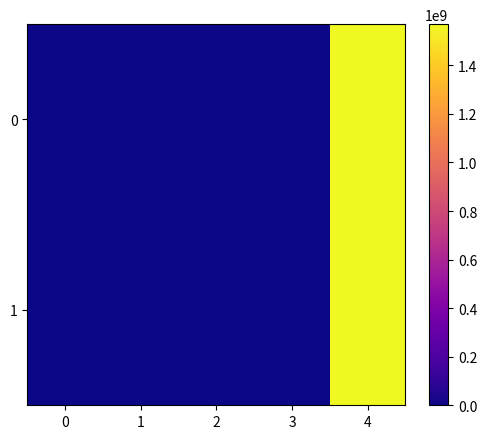

Reading left to right, transcribe all the data shown in this chart.

0: 0=-1.0	1=0.0	2=1.0	3=2.3	4=1569782107.0
1: 0=1.0	1=1.0	2=1.0	3=2.3	4=1569780494.0